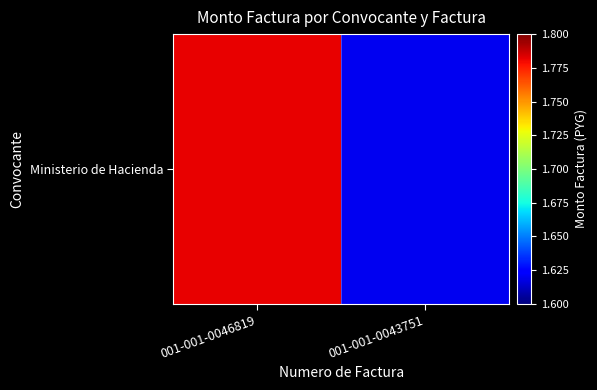

The chart shows a value of 9484444 at 001-001-0046819. True or false?

False